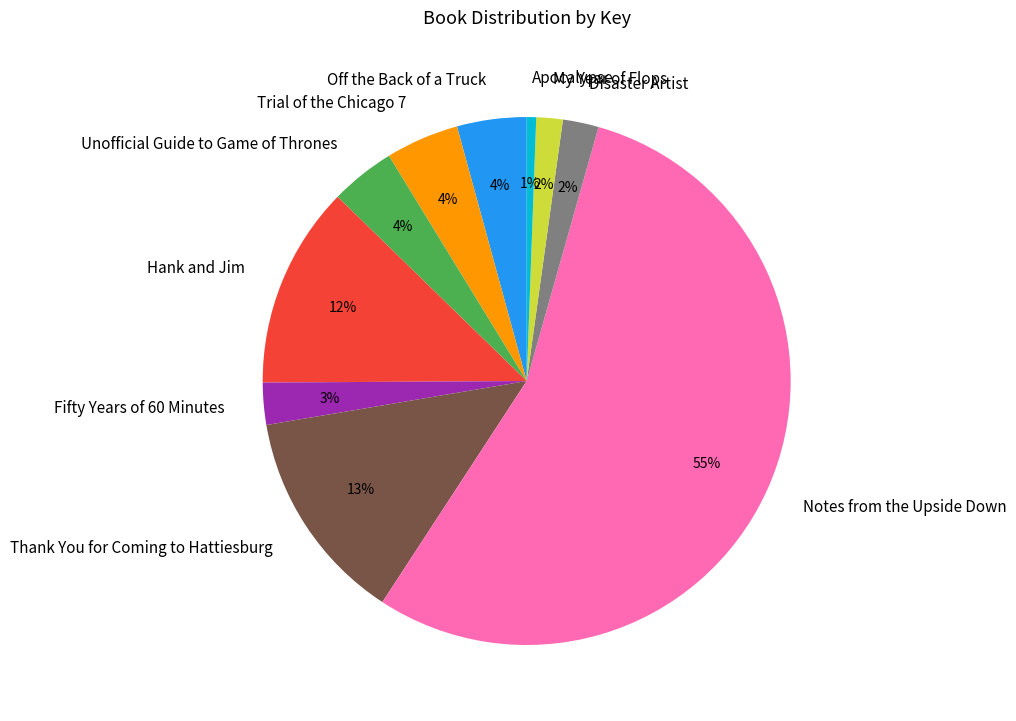

To the nearest percent, what portion does Fifty Years of 60 Minutes represent?

3%